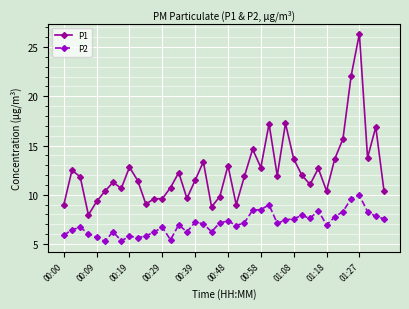

Rank the series by their average value, from highest to lowest.

P1, P2